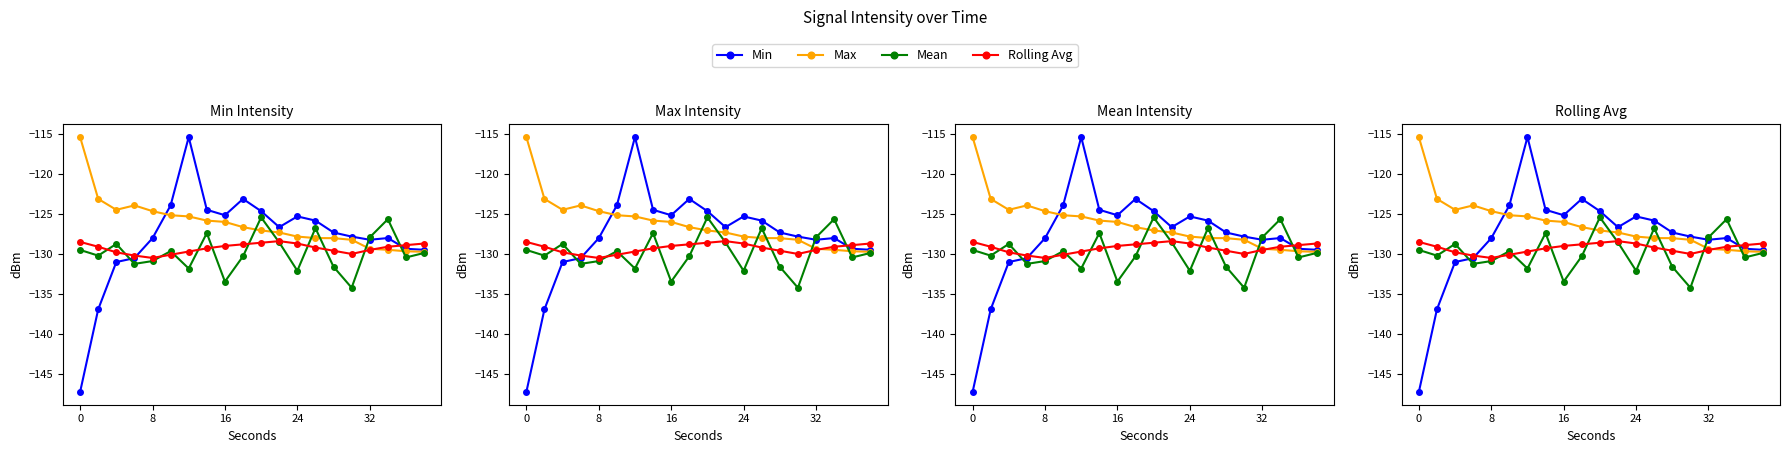

What is the value of the Min point at the 11th from the left?

-124.7